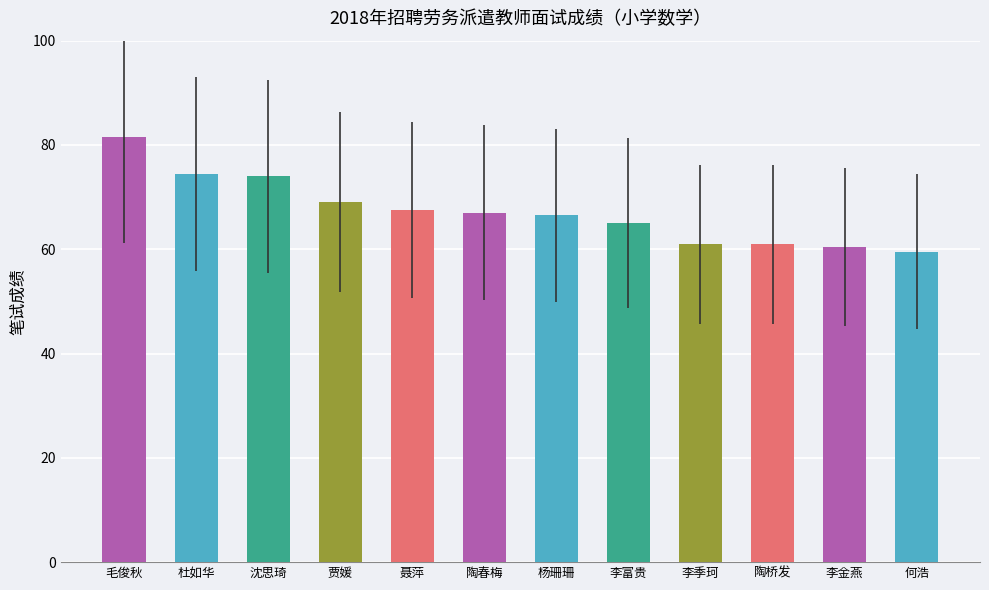

Is it true that the value at 李季珂 is 39.7?

False